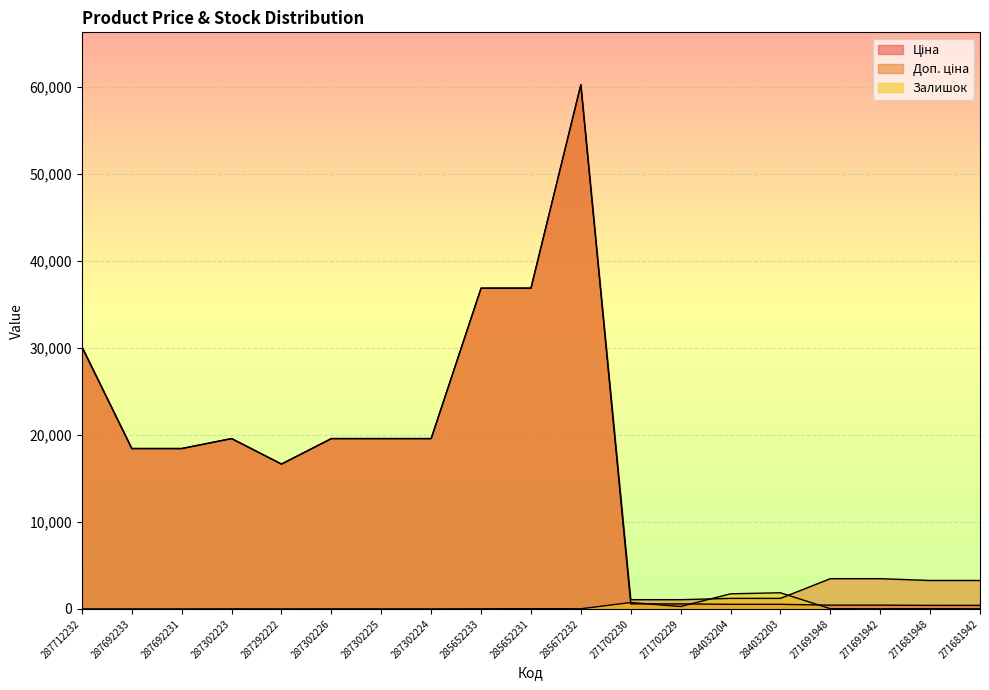

List the labels in order of Ціна value, largest first.

285672232, 285652233, 285652231, 287712232, 287302223, 287302226, 287302225, 287302224, 287692233, 287692231, 287292222, 271702230, 271702229, 284032204, 284032203, 271691948, 271691942, 271681948, 271681942